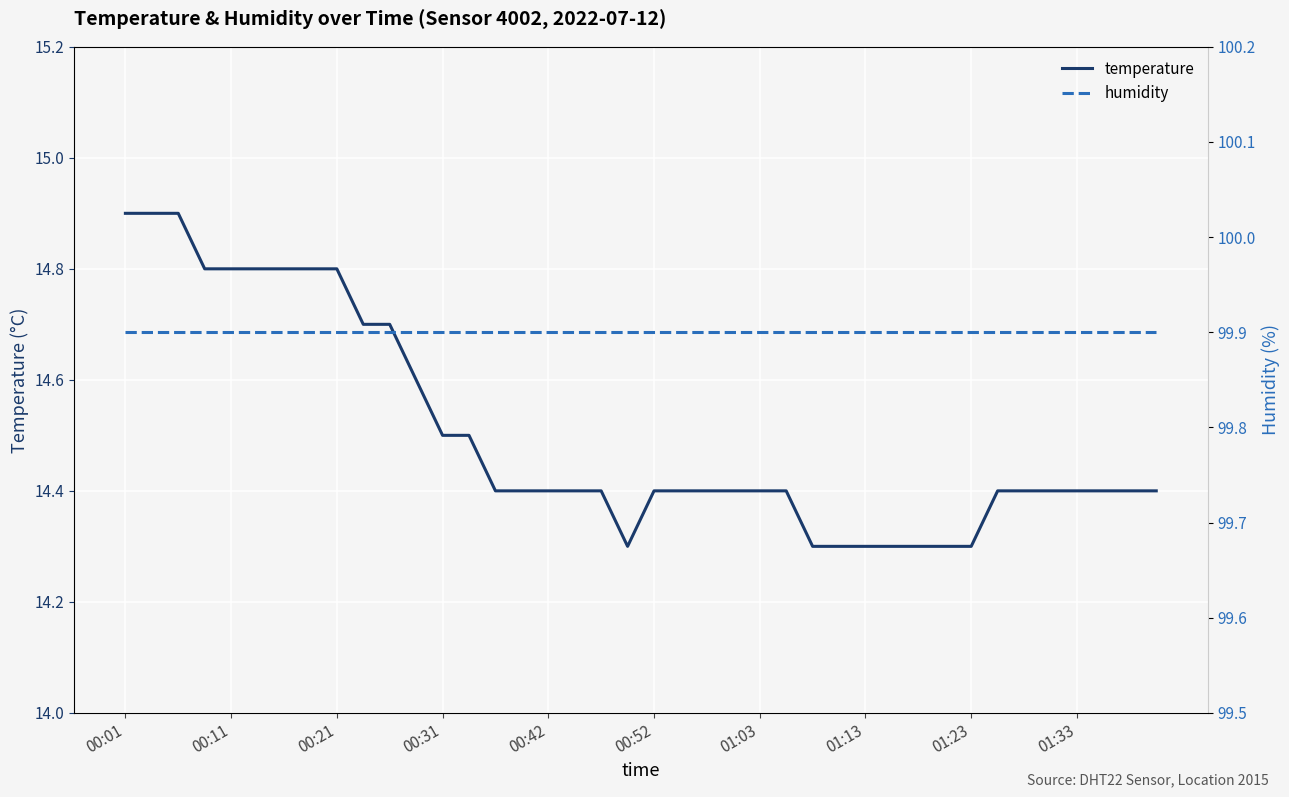

What is the highest value of the temperature series?

14.9